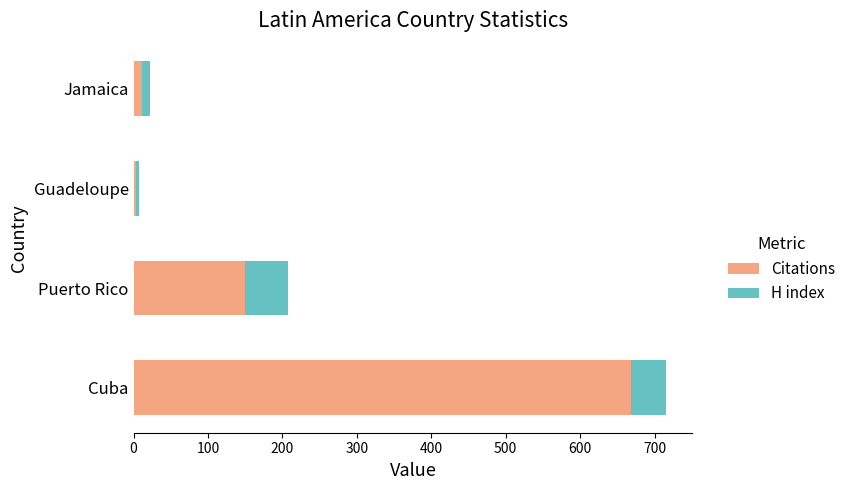

Which category has the highest value in the Citations series?

Cuba